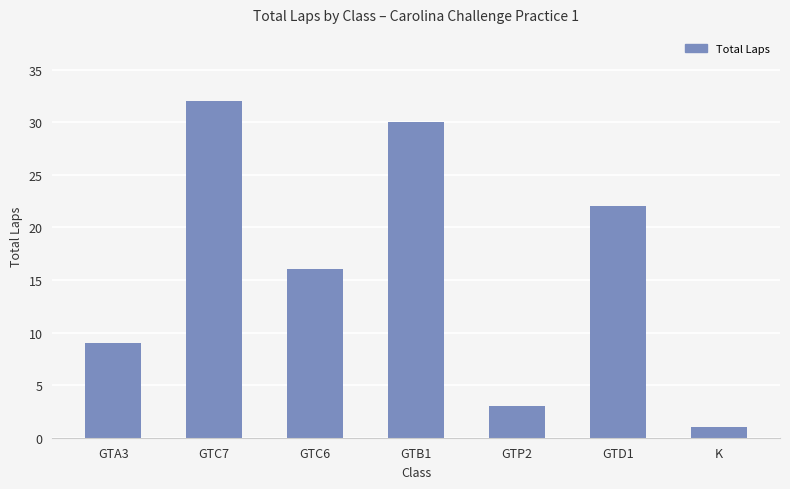

What is the maximum value shown in the chart?

32